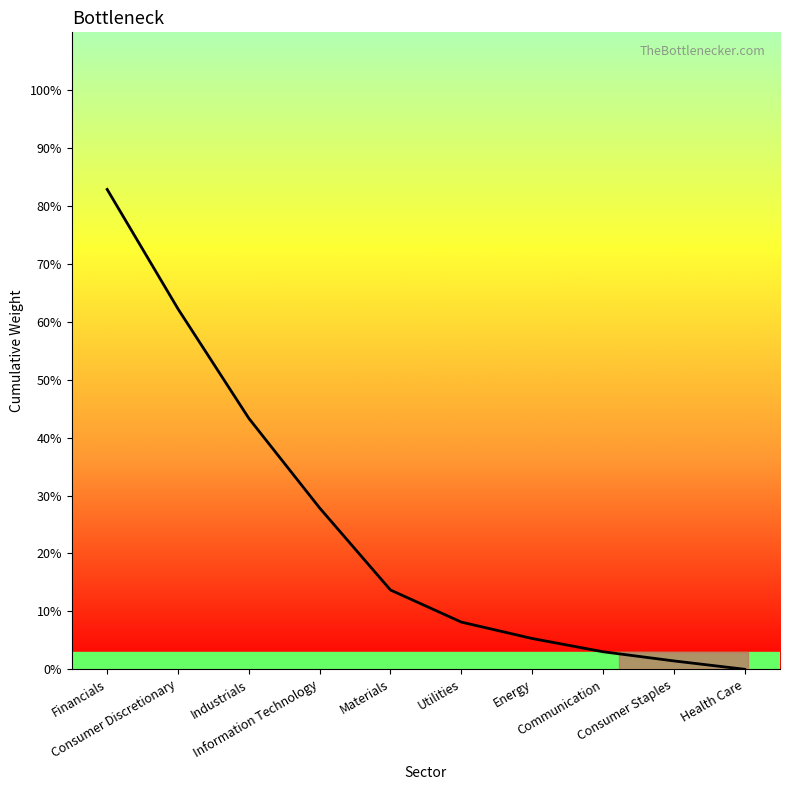

Does the chart have visible grid lines?

No